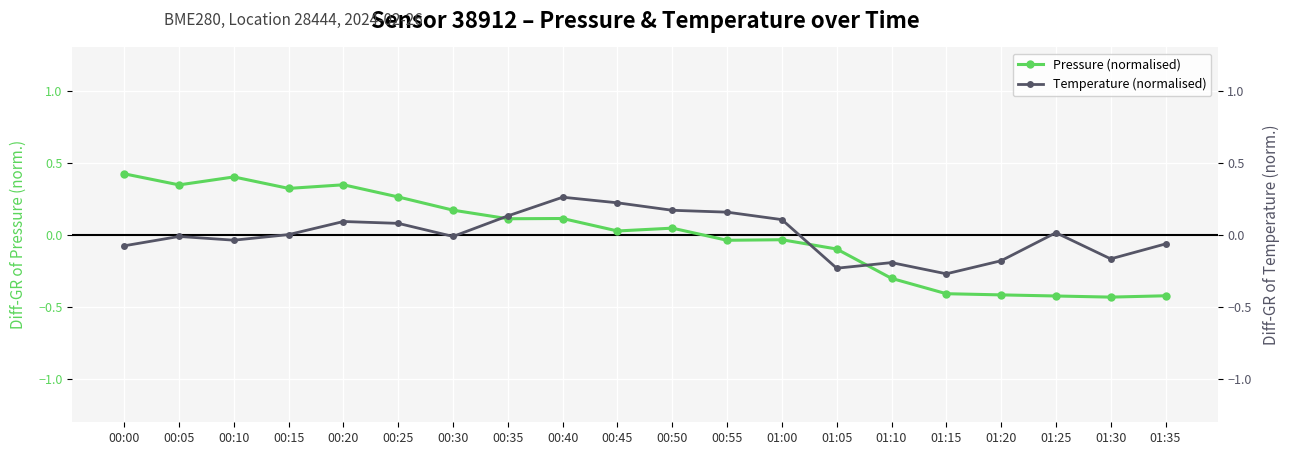

The value of Pressure (normalised) at 01:15 is -0.4. True or false?

True